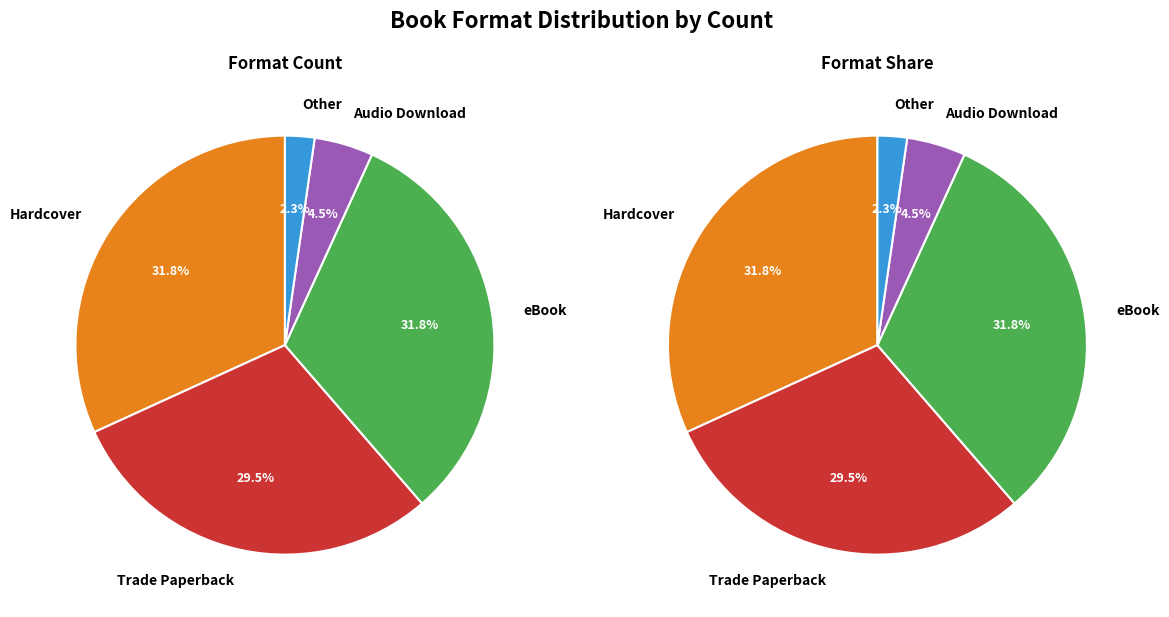

Between eBook and Trade Paperback, which is larger?

eBook